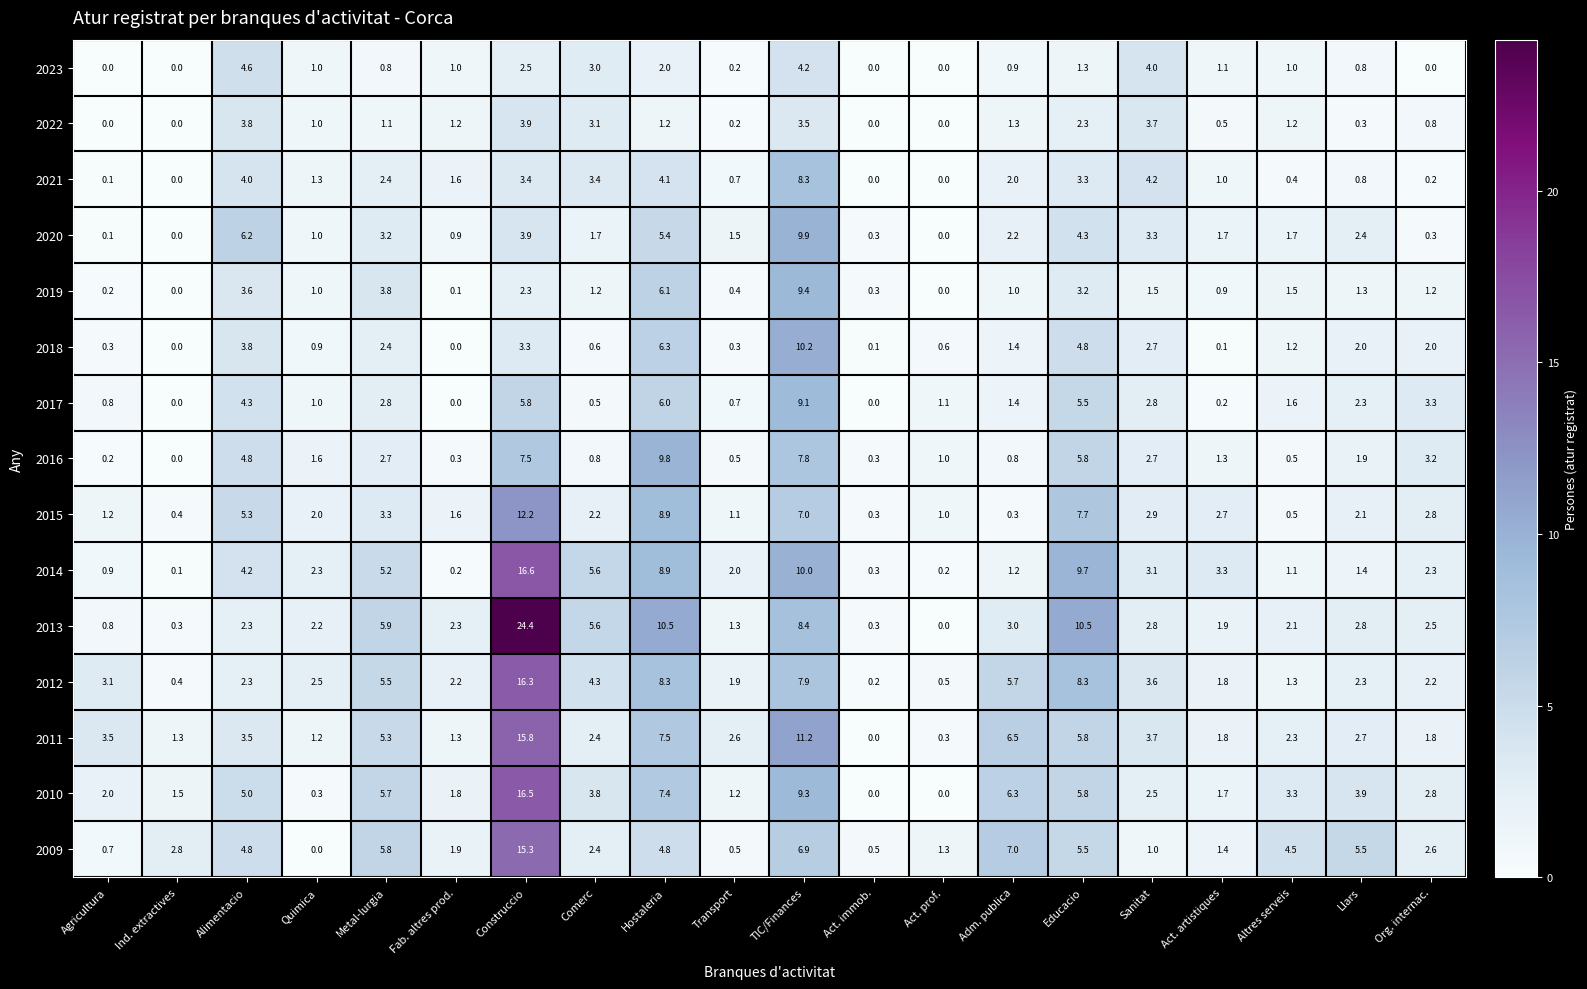

List the series in order of their peak value, highest first.

2013, 2014, 2010, 2012, 2011, 2009, 2015, 2018, 2020, 2016, 2019, 2017, 2021, 2023, 2022